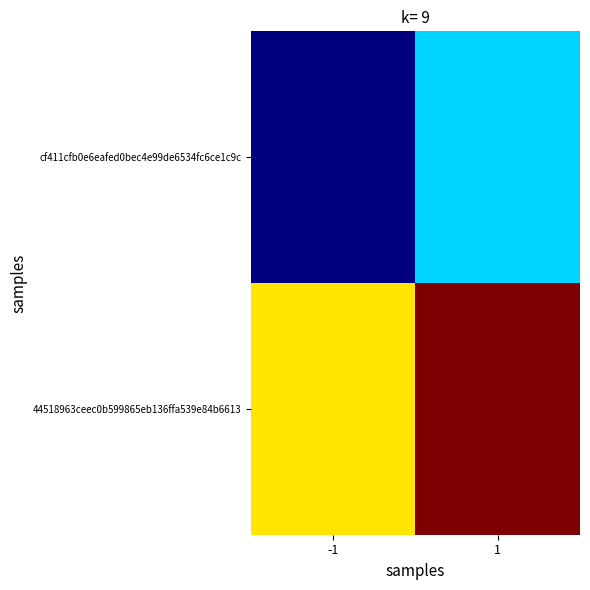

Which series has the largest range (max minus min)?

cf411cfb0e6eafed0bec4e99de6534fc6ce1c9c